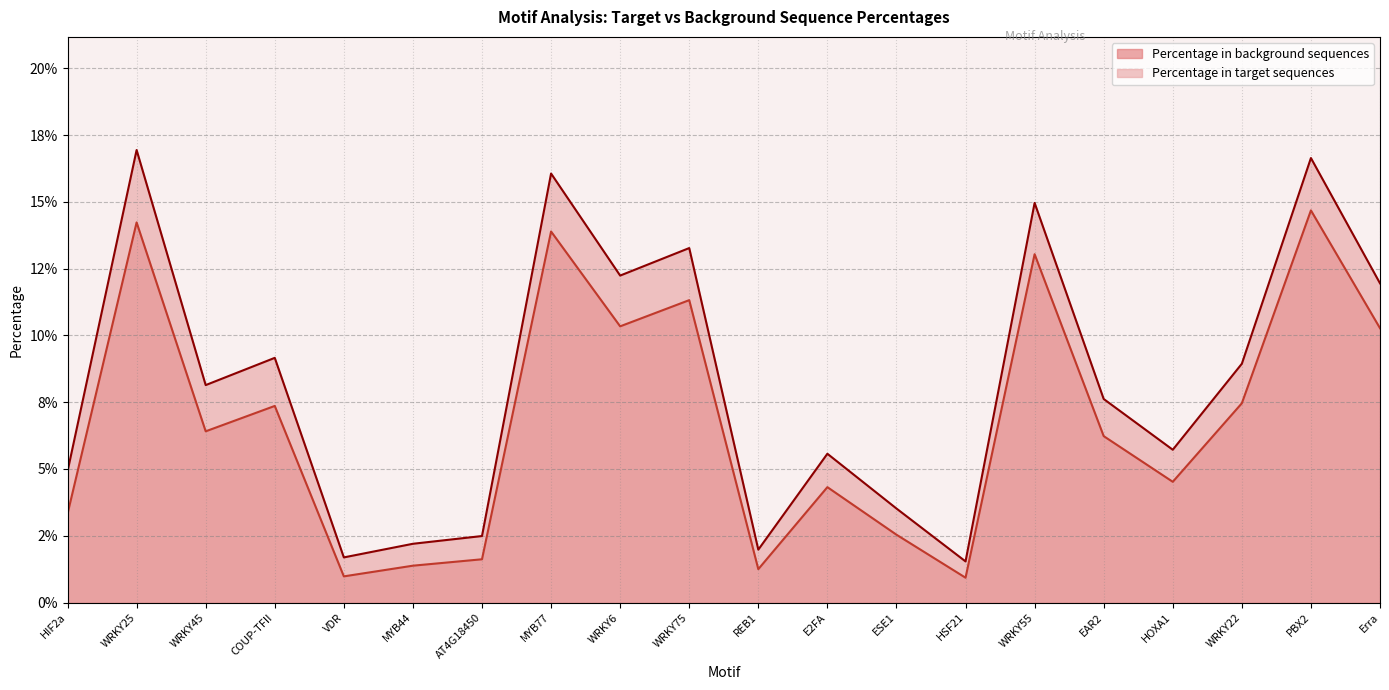

What value does the Percentage in background sequences series have at PBX2?

0.1